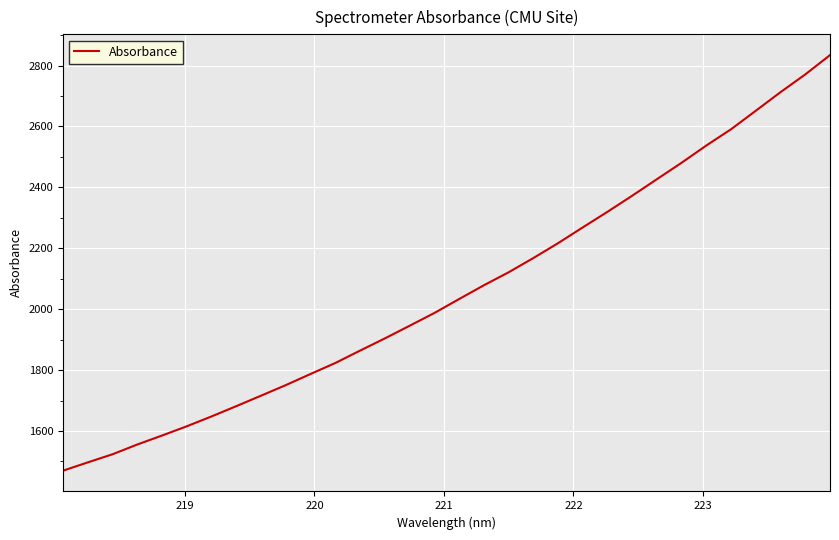

Does the chart have visible grid lines?

Yes